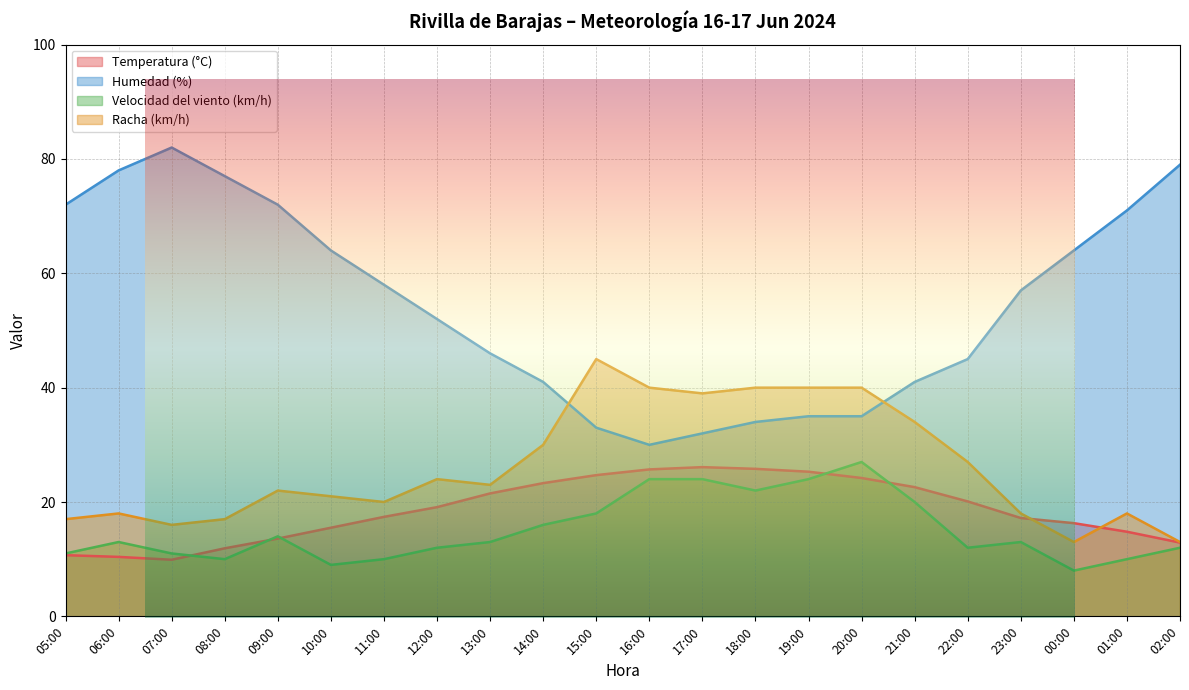

The Velocidad del viento (km/h) series shows 19.4 at 22:00. True or false?

False